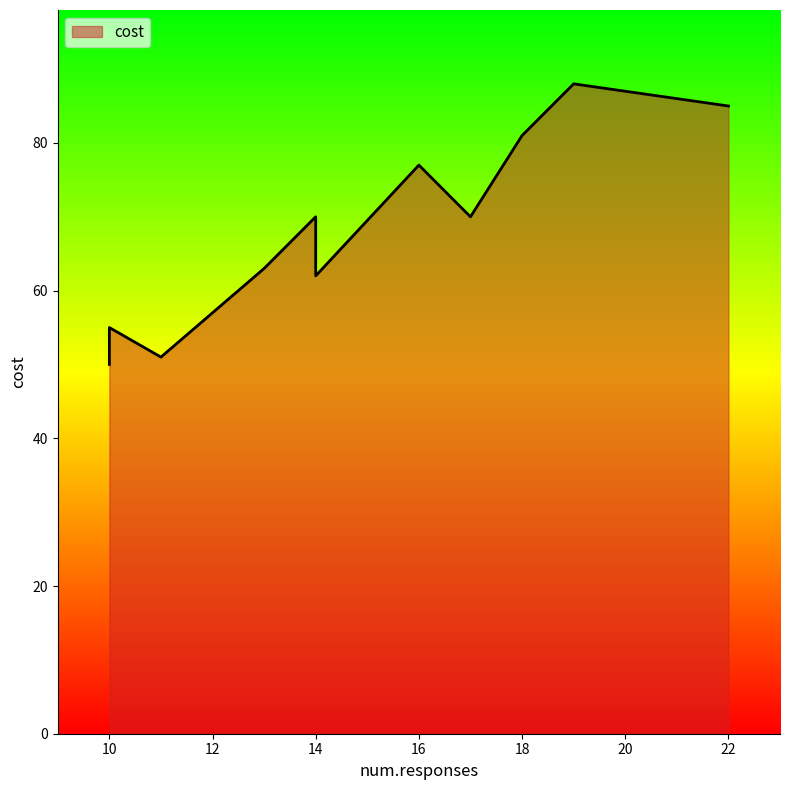

Is it true that the value at 22 is 85?

True